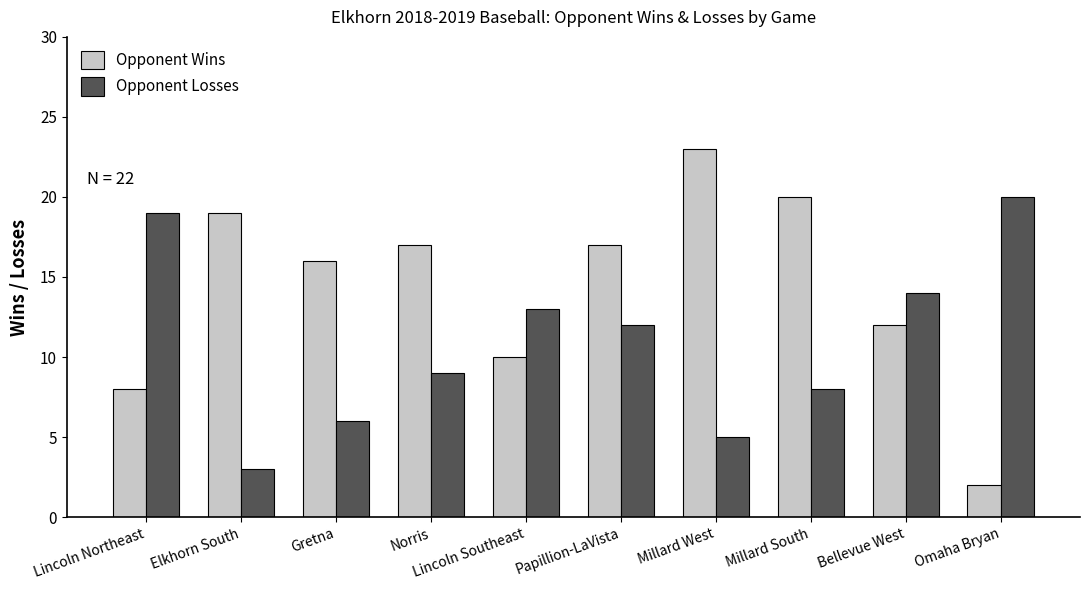

Reading right to left, transcribe all the data shown in this chart.

Opponent Wins: Omaha Bryan=2	Bellevue West=12	Millard South=20	Millard West=23	Papillion-LaVista=17	Lincoln Southeast=10	Norris=17	Gretna=16	Elkhorn South=19	Lincoln Northeast=8
Opponent Losses: Omaha Bryan=20	Bellevue West=14	Millard South=8	Millard West=5	Papillion-LaVista=12	Lincoln Southeast=13	Norris=9	Gretna=6	Elkhorn South=3	Lincoln Northeast=19